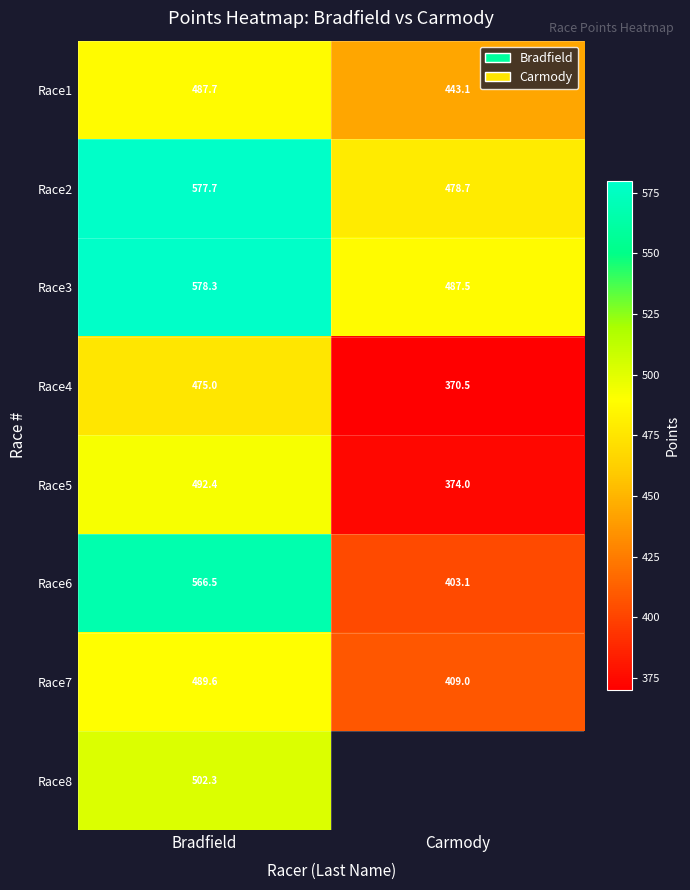

Which category has the highest value in the Race6 series?

Bradfield